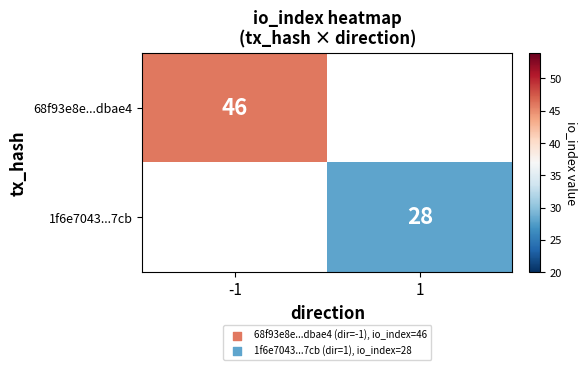

True or false: 68f93e8e...dbae4 has a value of 15.2 at -1.

False